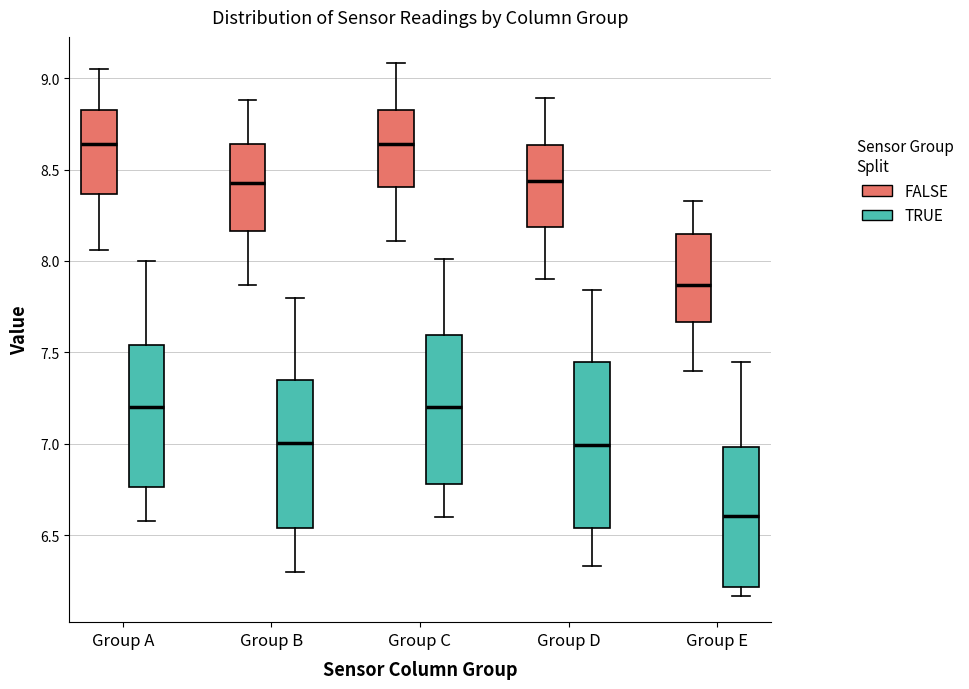

Reading left to right, transcribe this box plot: for each box, give where its median line is, the range the box spans, and where its two whiskers end, as read against the y-axis. The values are not printed on the chart, so give them approximately, as read against the axis.

Group A (FALSE): median 8.65, box 8.35 to 8.85, whiskers 8.05 to 9.05
Group A (TRUE): median 7.20, box 6.75 to 7.55, whiskers 6.60 to 8.00
Group B (FALSE): median 8.45, box 8.15 to 8.65, whiskers 7.85 to 8.90
Group B (TRUE): median 7.00, box 6.55 to 7.35, whiskers 6.30 to 7.80
Group C (FALSE): median 8.65, box 8.40 to 8.85, whiskers 8.10 to 9.10
Group C (TRUE): median 7.20, box 6.80 to 7.60, whiskers 6.60 to 8.00
Group D (FALSE): median 8.45, box 8.20 to 8.65, whiskers 7.90 to 8.90
Group D (TRUE): median 7.00, box 6.55 to 7.45, whiskers 6.35 to 7.85
Group E (FALSE): median 7.85, box 7.65 to 8.15, whiskers 7.40 to 8.35
Group E (TRUE): median 6.60, box 6.20 to 7.00, whiskers 6.15 to 7.45